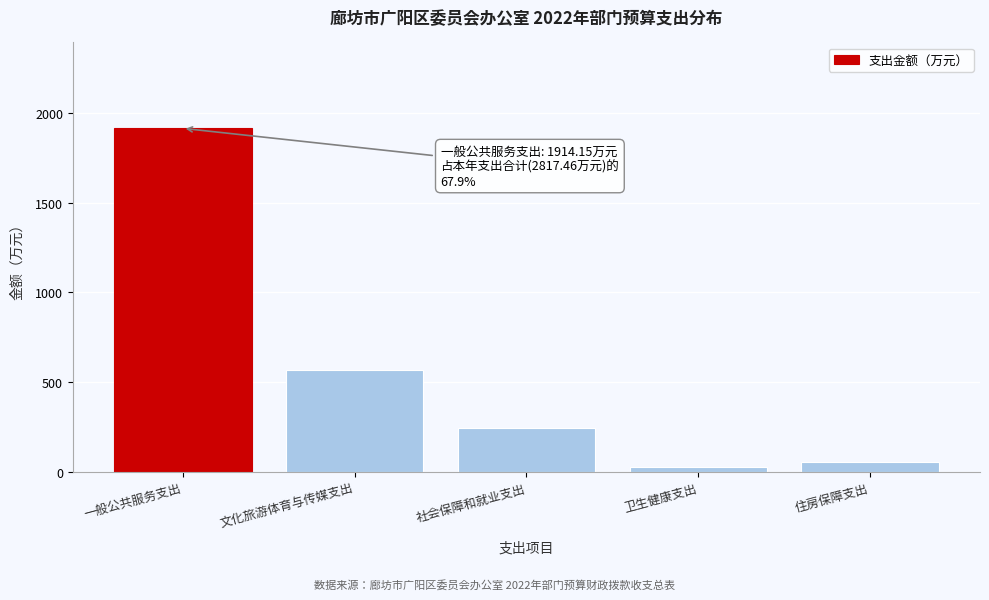

Reading left to right, what are all the values shown in this chart?

一般公共服务支出=1914.2	文化旅游体育与传媒支出=569.3	社会保障和就业支出=247.5	卫生健康支出=29.1	住房保障支出=57.4